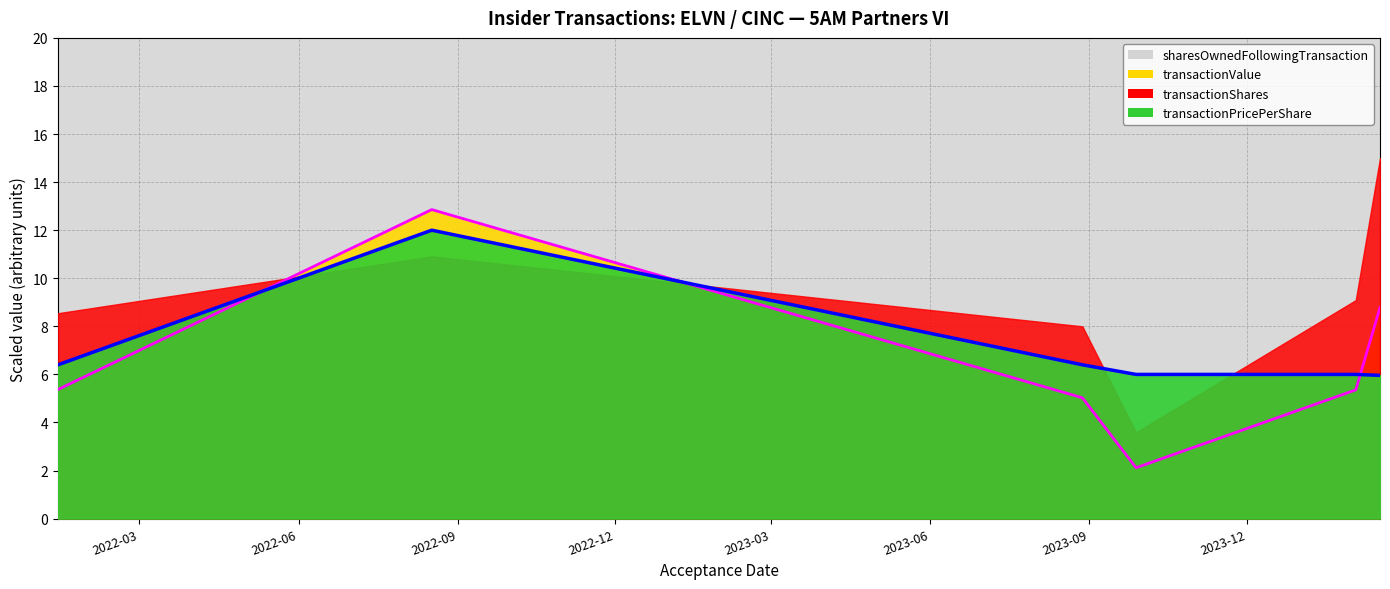

True or false: transactionPricePerShare has more than 2 points higher than both neighbors.

False